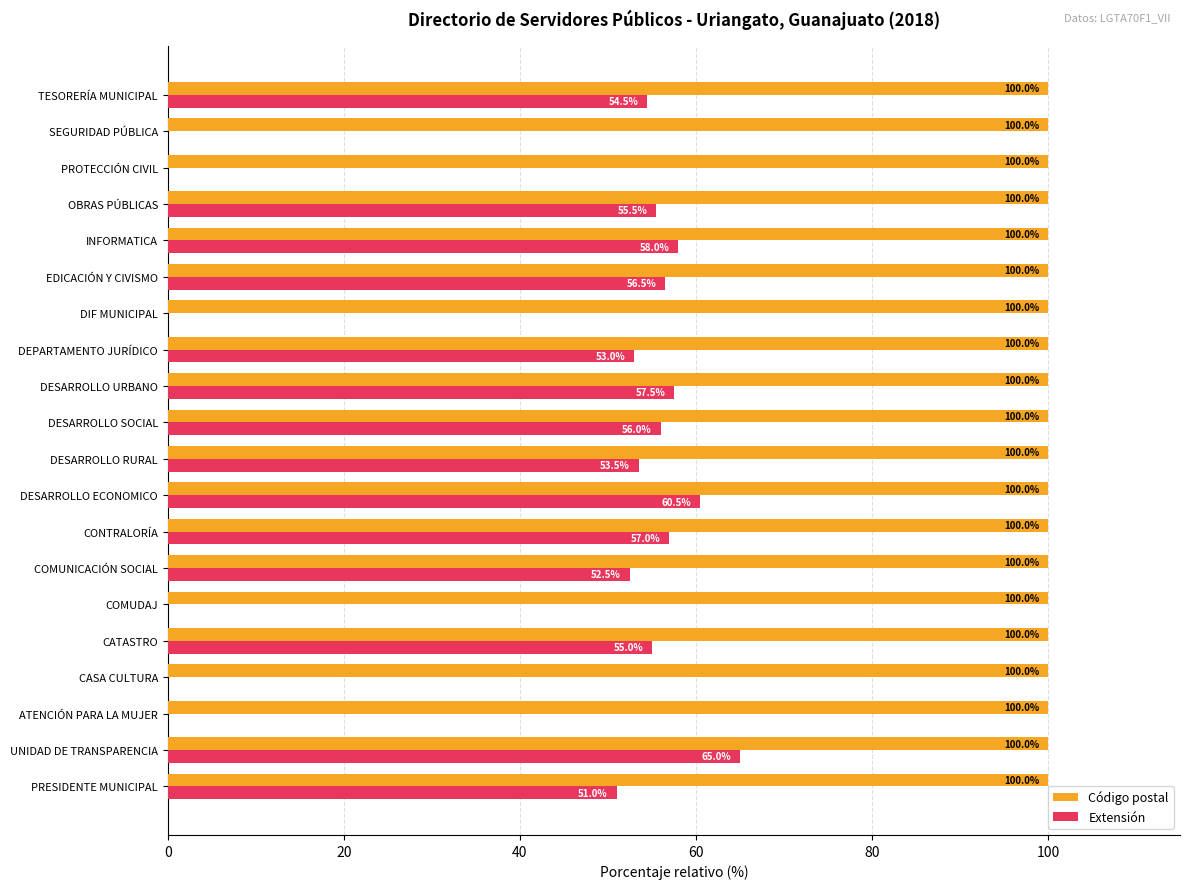

What is the maximum value for Código postal?

100.0